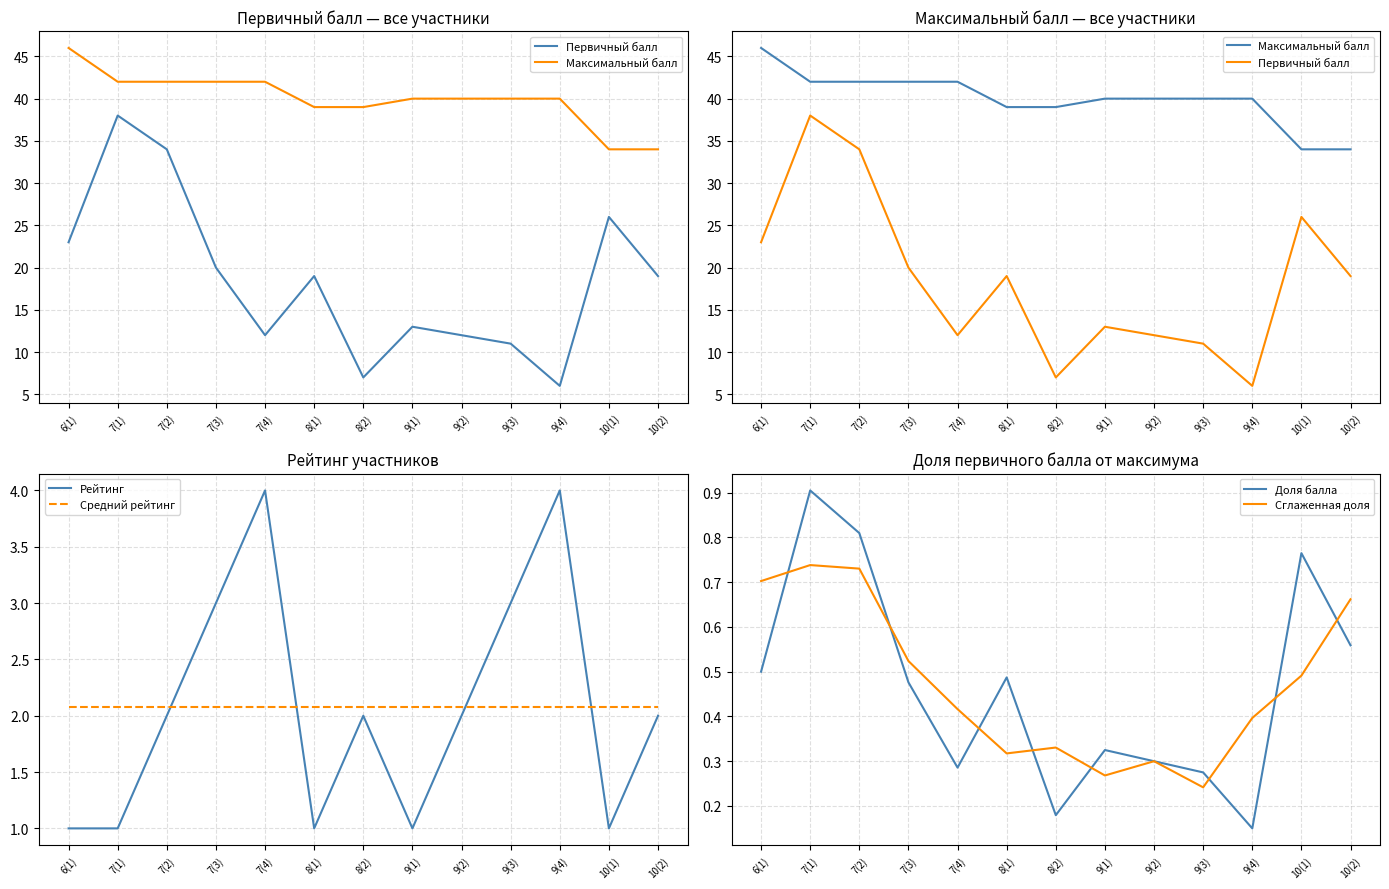

Which category has the highest value in the Сглаженная доля series?

7(1)